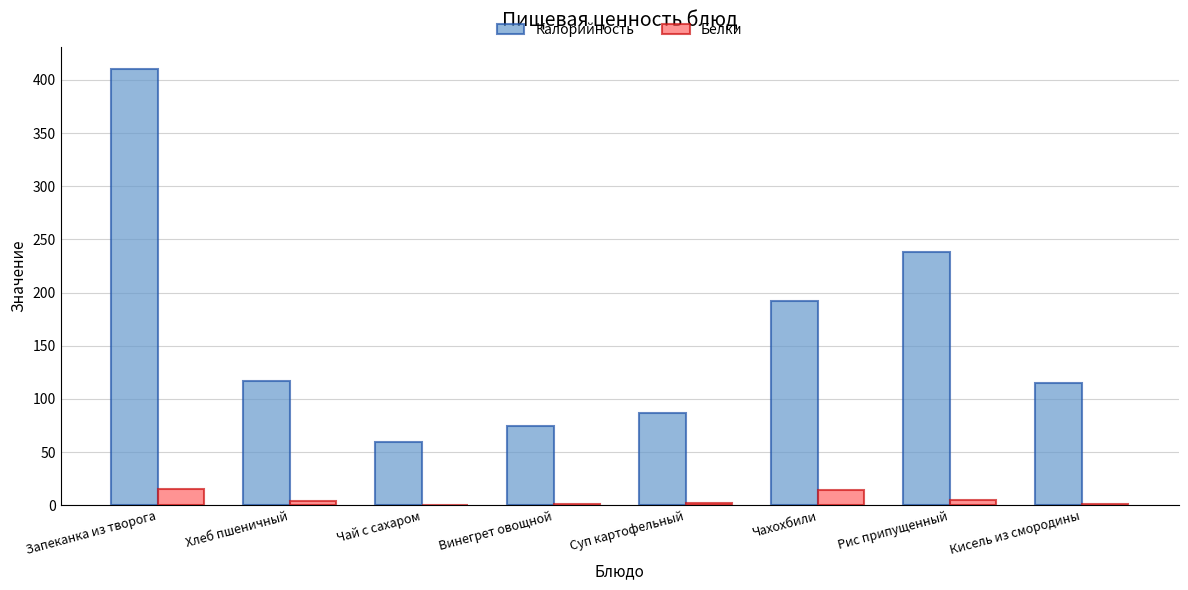

What is the maximum value shown in the chart?

410.6